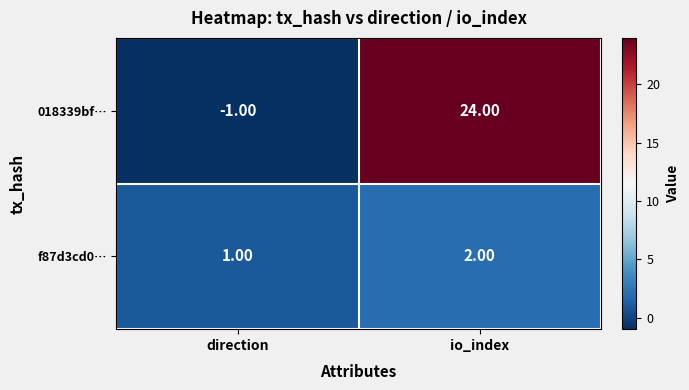

Which category has the highest value across all series?

io_index